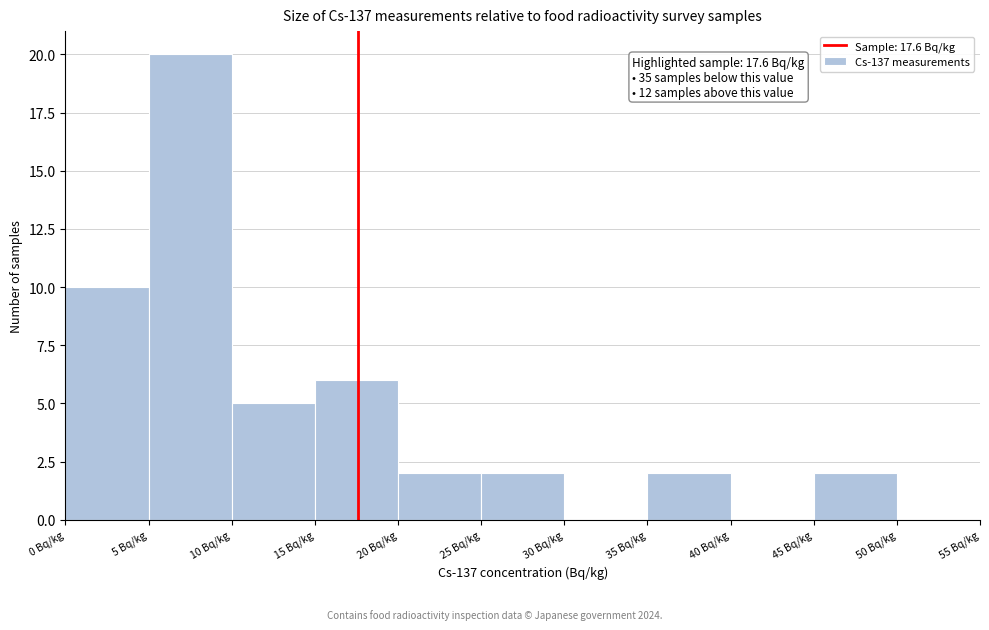

Over which range of the x-axis is the bar tallest?

5 to 10